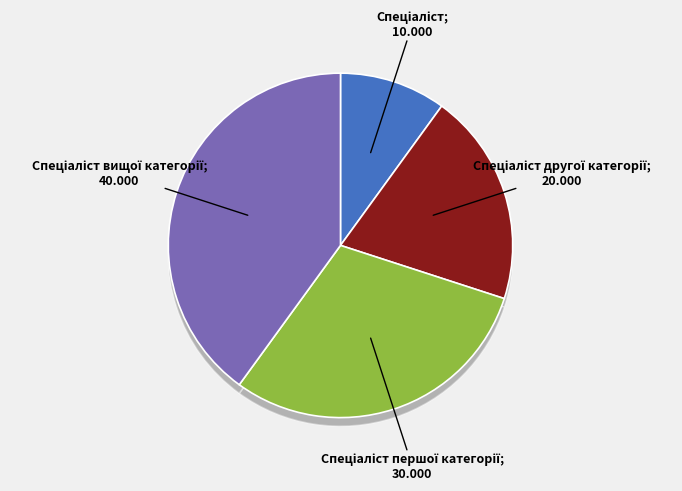

Which slice is the largest?

Спеціаліст вищої категорії